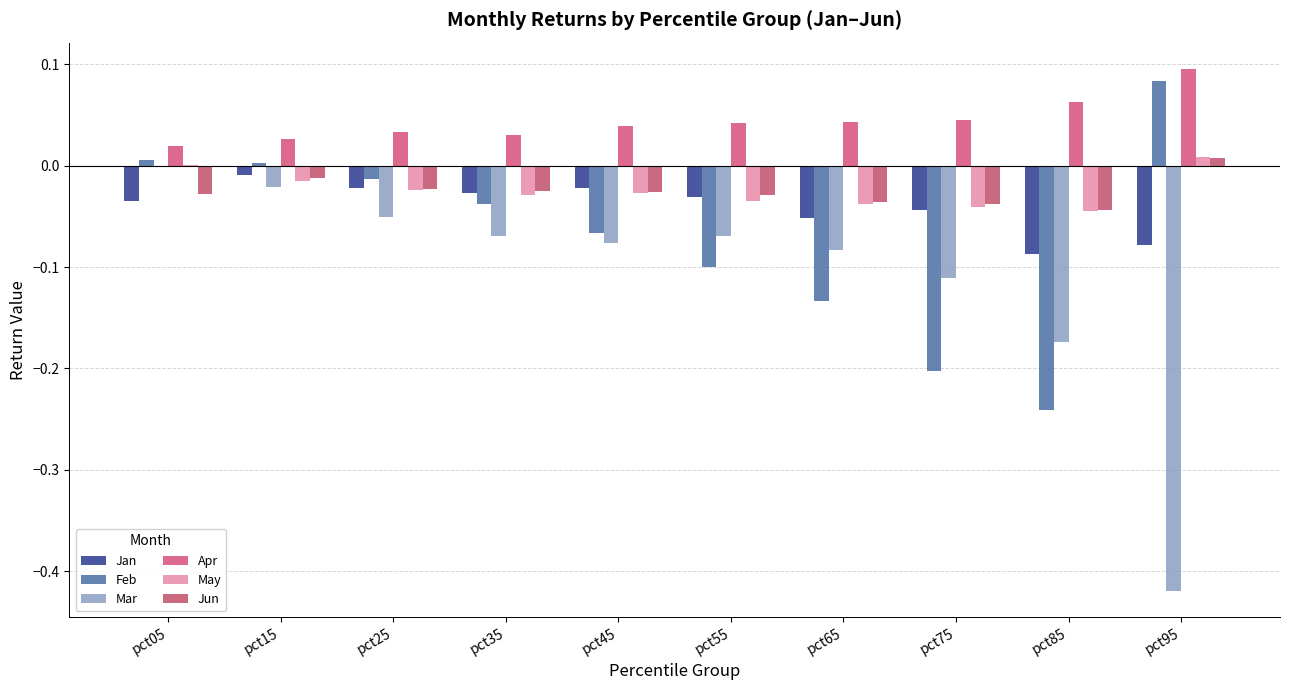

What are all the series names shown in the legend?

Jan, Feb, Mar, Apr, May, Jun